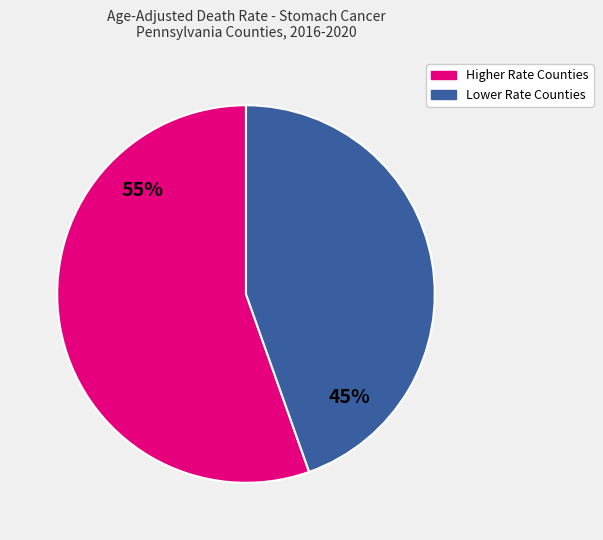

Do Lower Rate Counties and Higher Rate Counties together represent more than half of the pie?

Yes